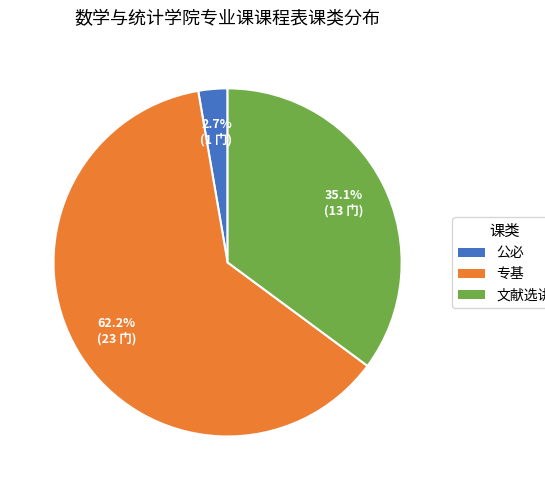

How many slices are in this pie chart?

3